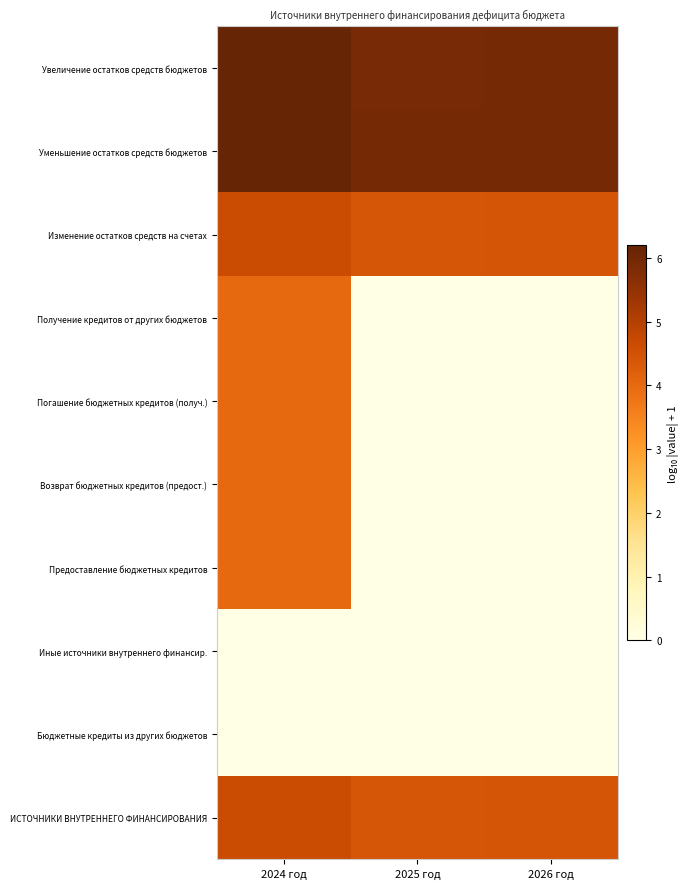

Which series has the largest range (max minus min)?

Получение кредитов от других бюджетов